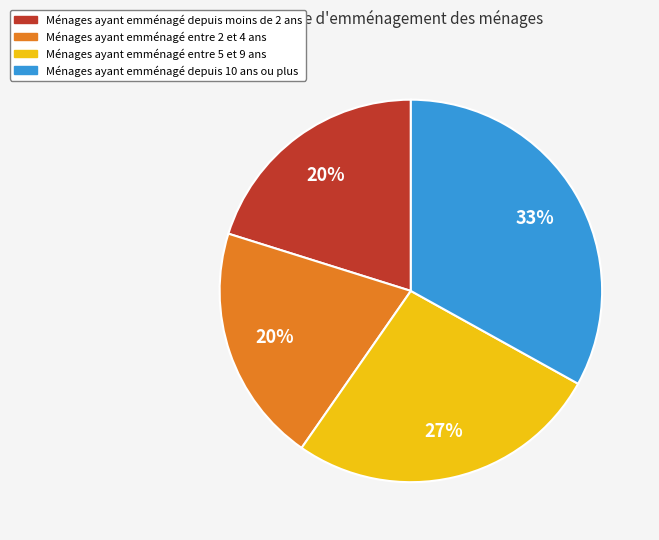

What is the largest slice in the pie chart?

Ménages ayant emménagé depuis 10 ans ou plus